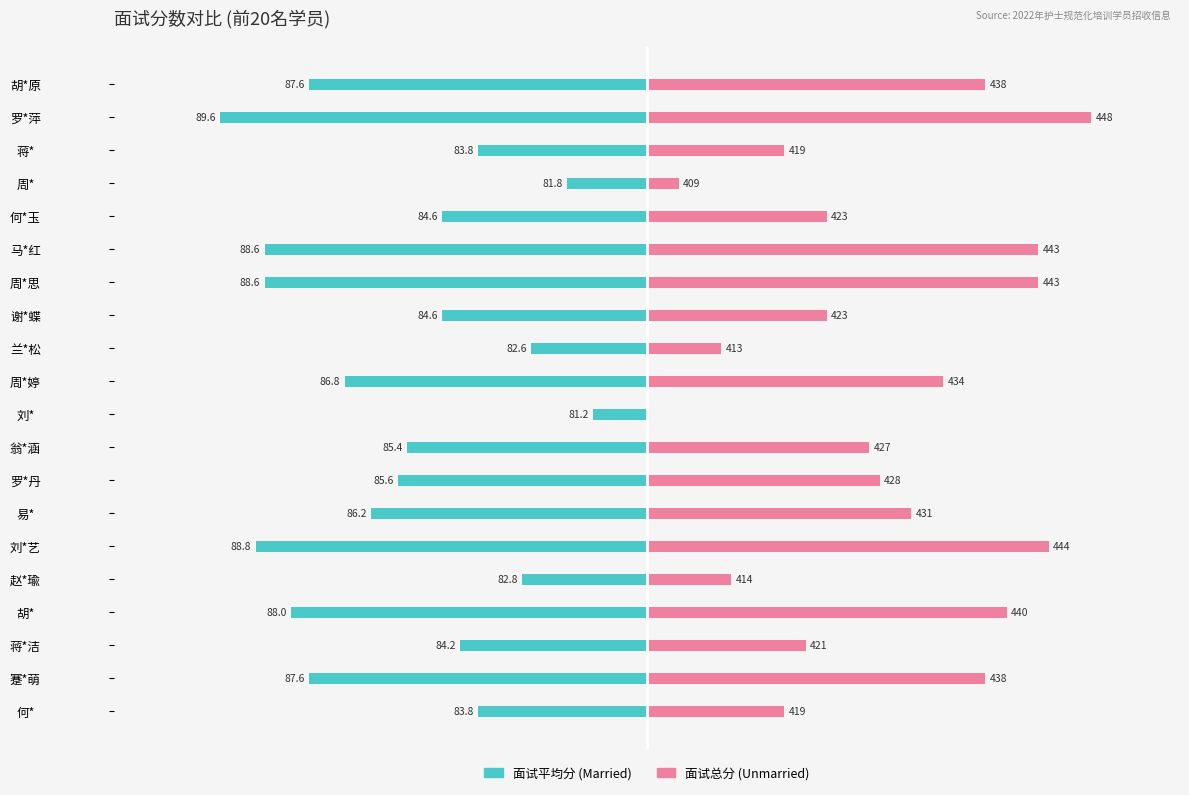

Which series has the widest spread of values?

Unmarried